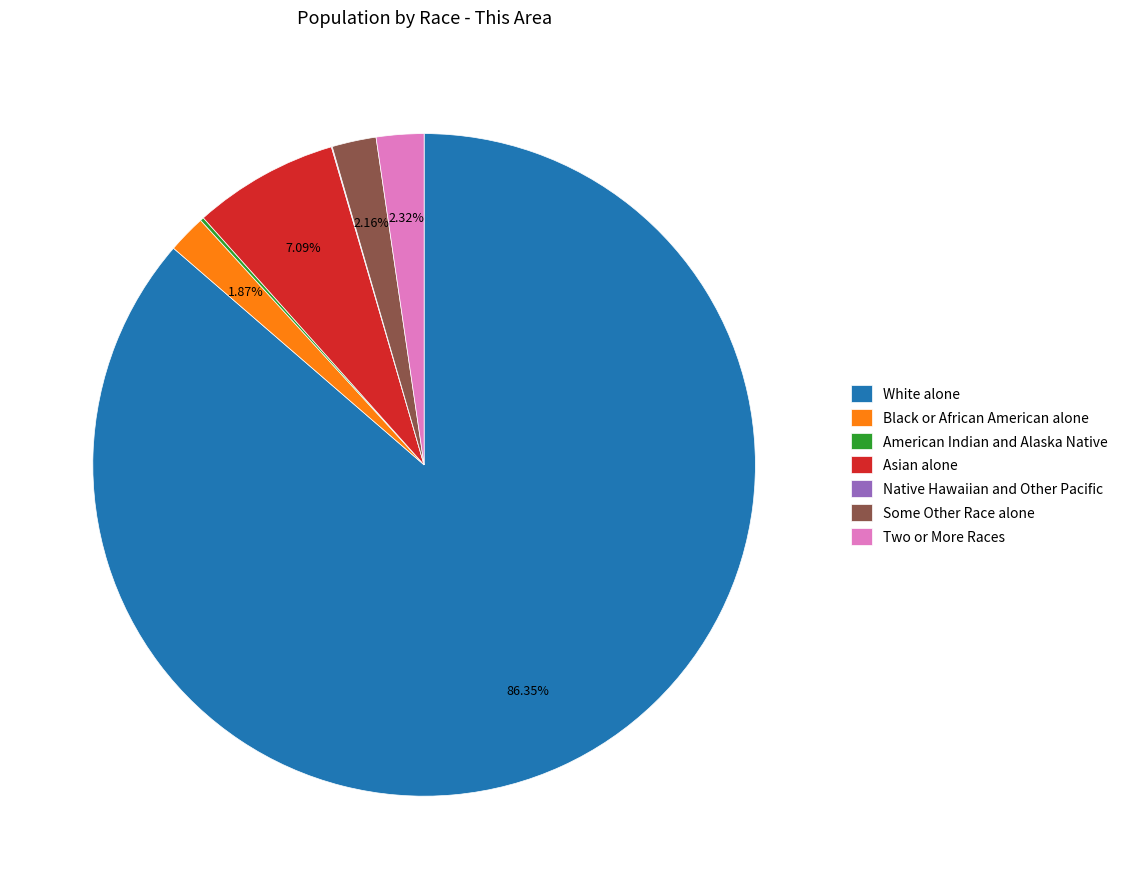

Approximately how many times larger is the value at Black or African American alone compared to Two or More Races?

0.8